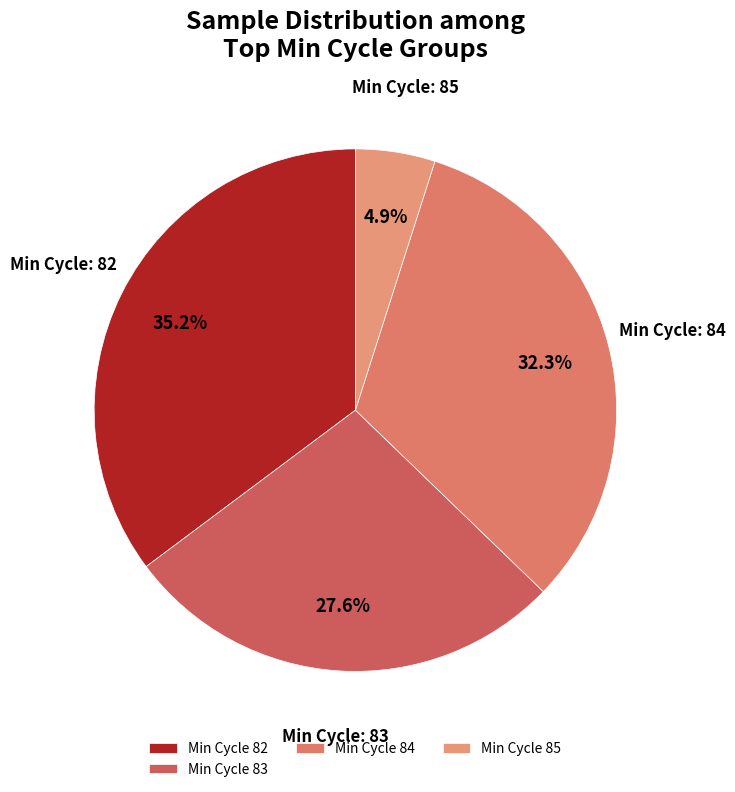

How many slices are in this pie chart?

4